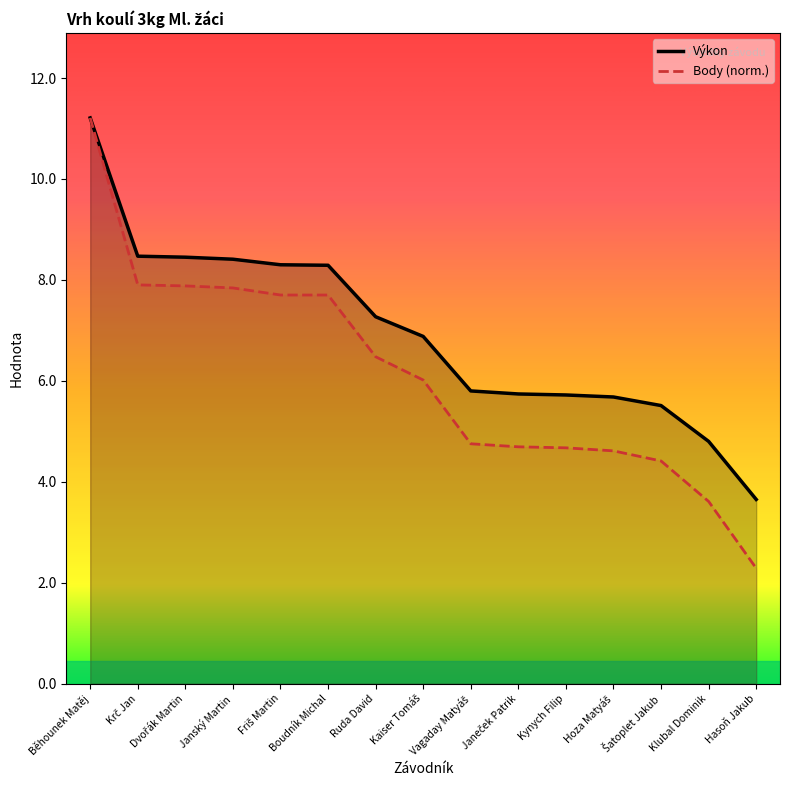

How many lines are shown in the chart?

2